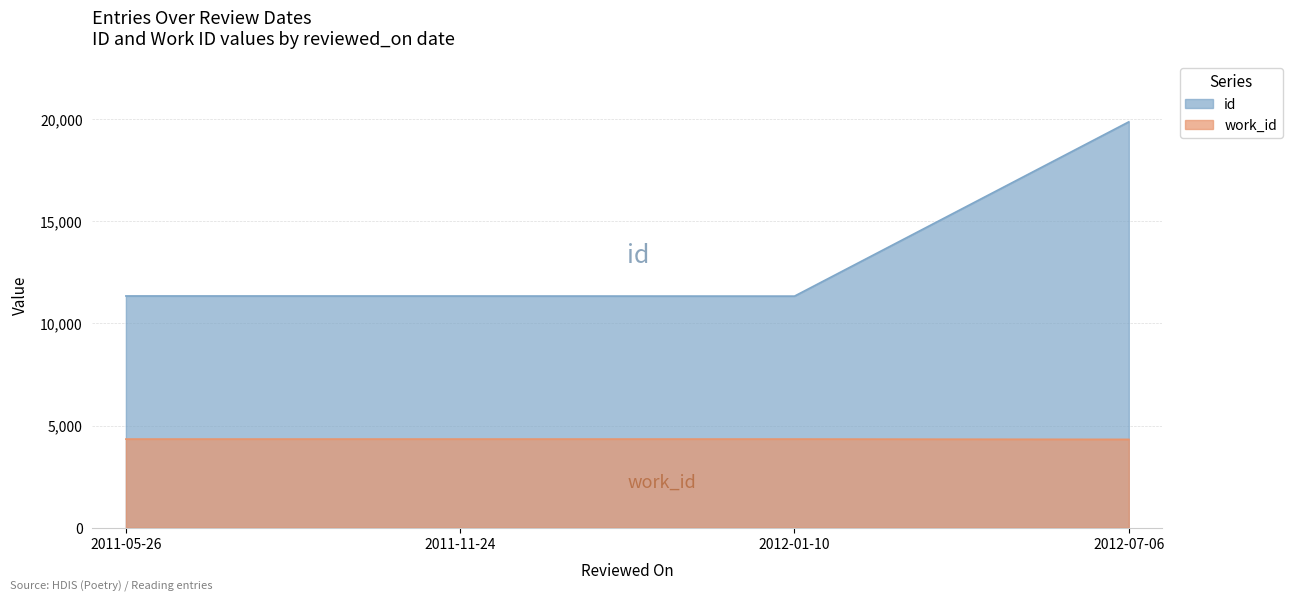

True or false: id and work_id cross at least once.

False